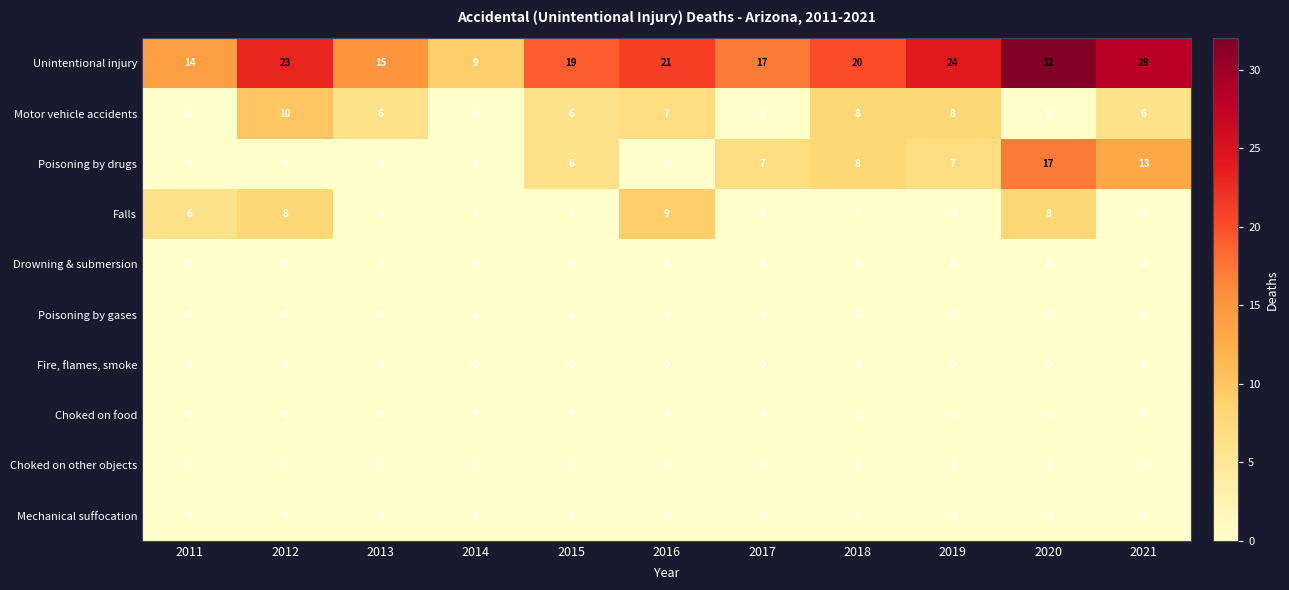

Is the value of Poisoning by drugs at 2018 greater than the value of Drowning & submersion at 2013?

Yes